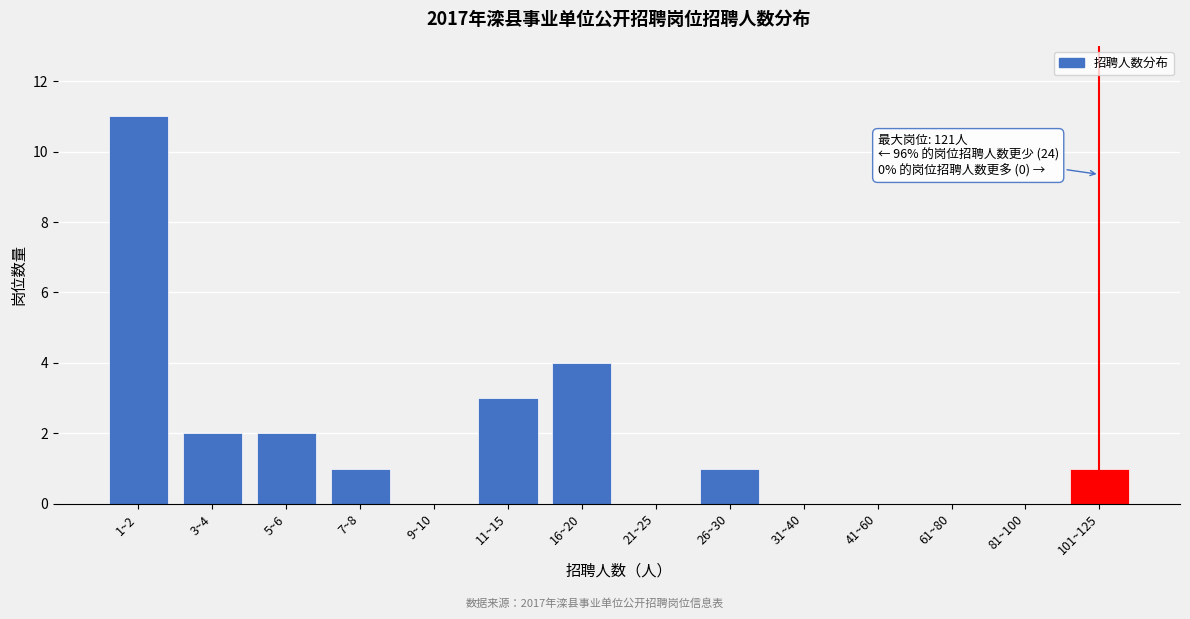

Reading left to right, list all the values displayed in this chart.

1~2=11	3~4=2	5~6=2	7~8=1	9~10=0	11~15=3	16~20=4	21~25=0	26~30=1	31~40=0	41~60=0	61~80=0	81~100=0	101~125=1